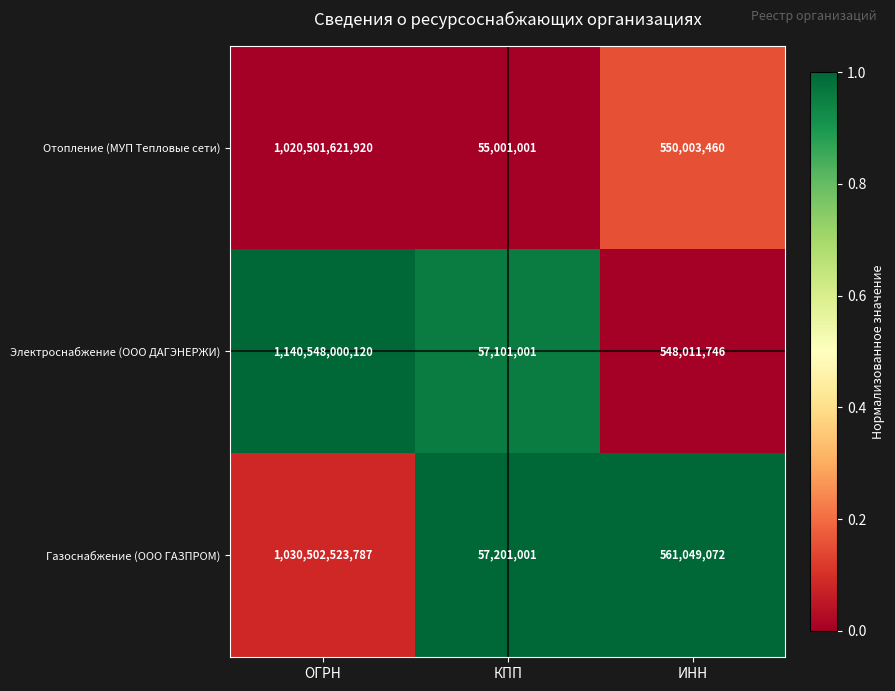

What is the average value of the Отопление (МУП Тепловые сети) series?

340368875460